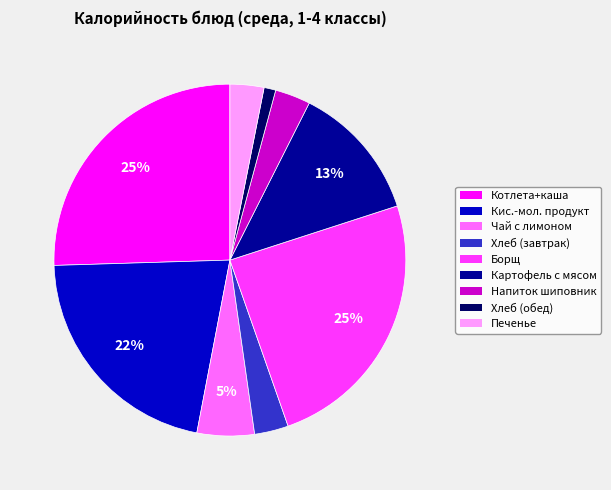

How many segments does this pie chart have?

9